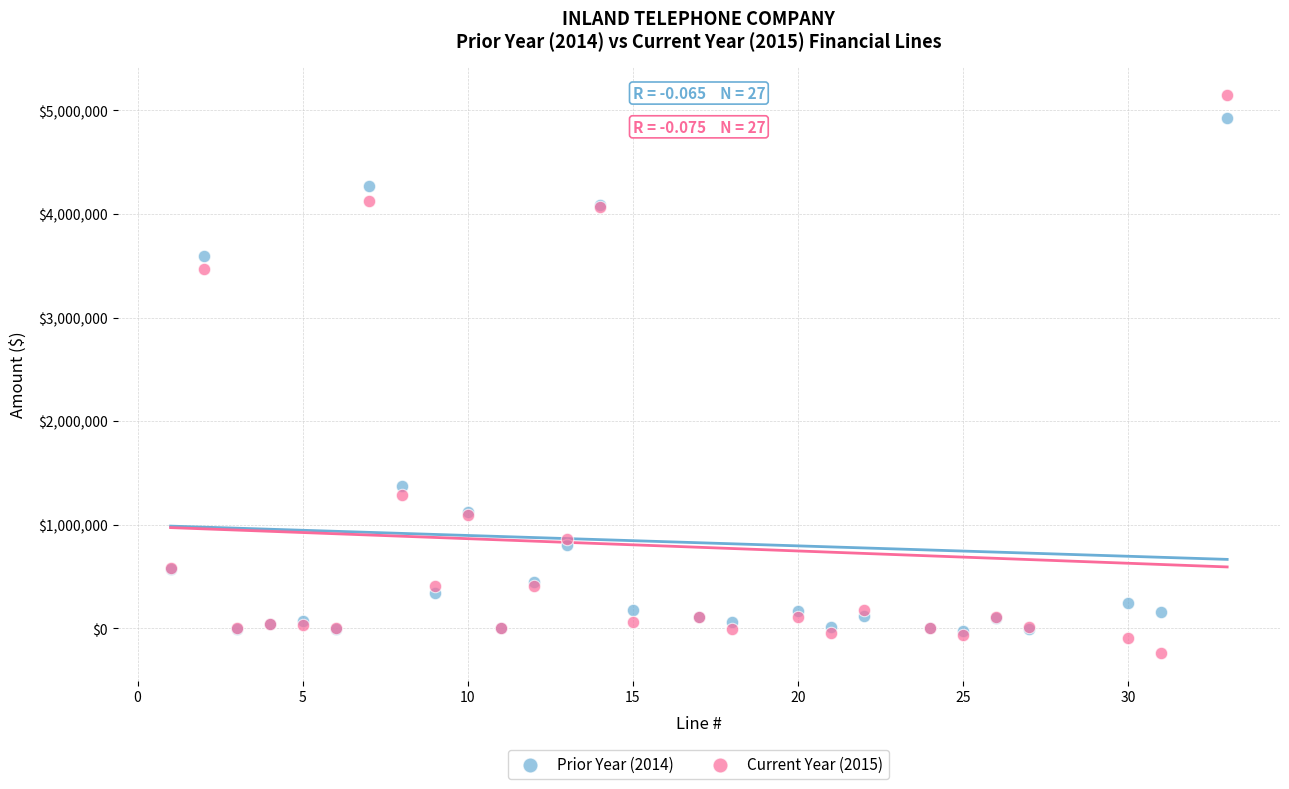

Across all series, what Y value is closest to 2458556?

3465705